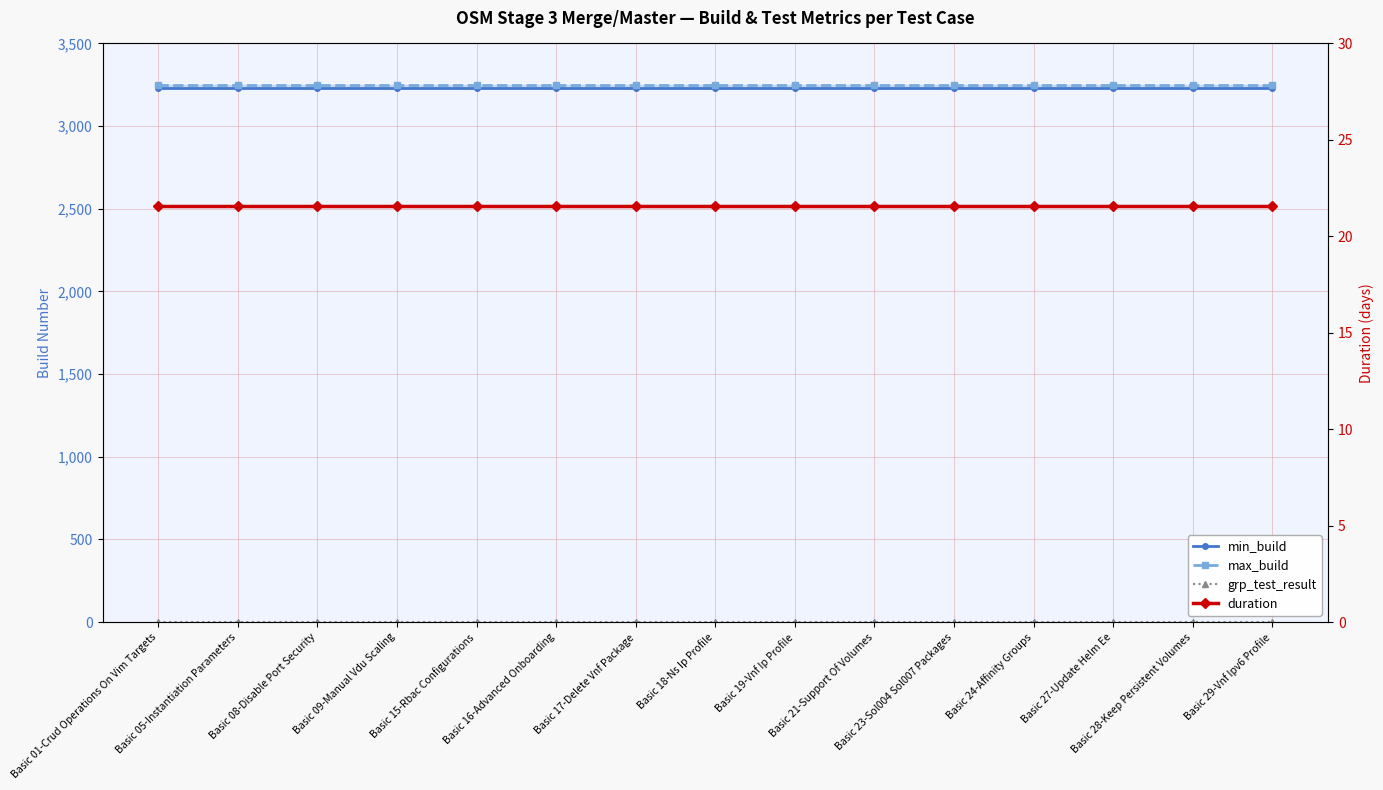

What value does the grp_test_result series have at Basic 23-Sol004 Sol007 Packages?

1.0